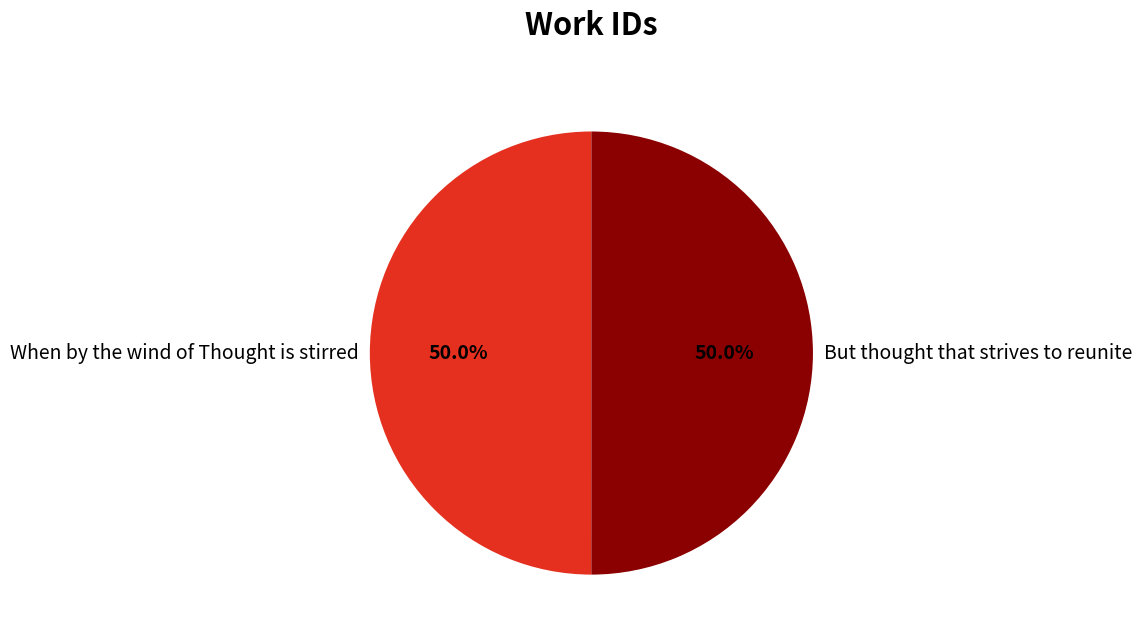

Is it true that But thought that strives to reunite is 50% of the pie?

True